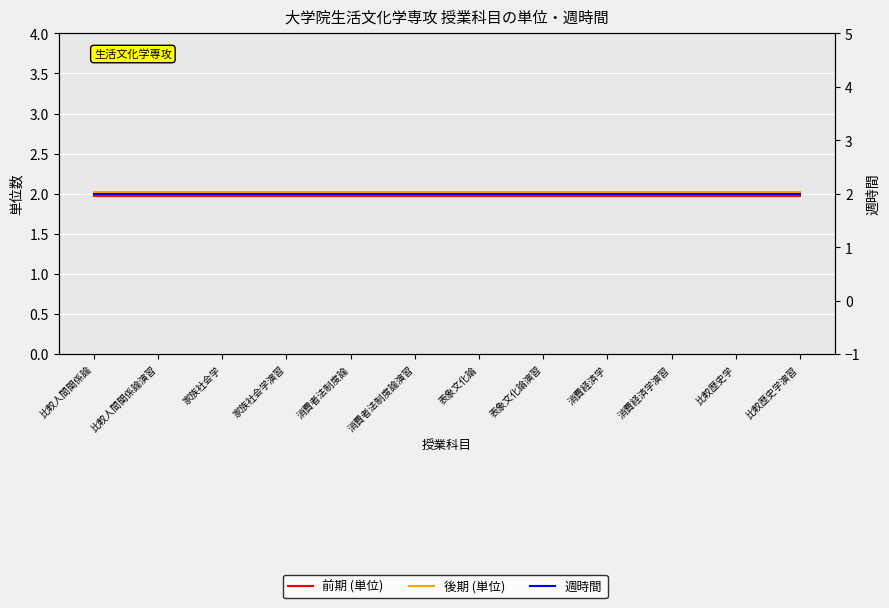

Is the value of 週時間 at 比較人間関係論 greater than the value of 後期 (単位) at 家族社会学演習?

No